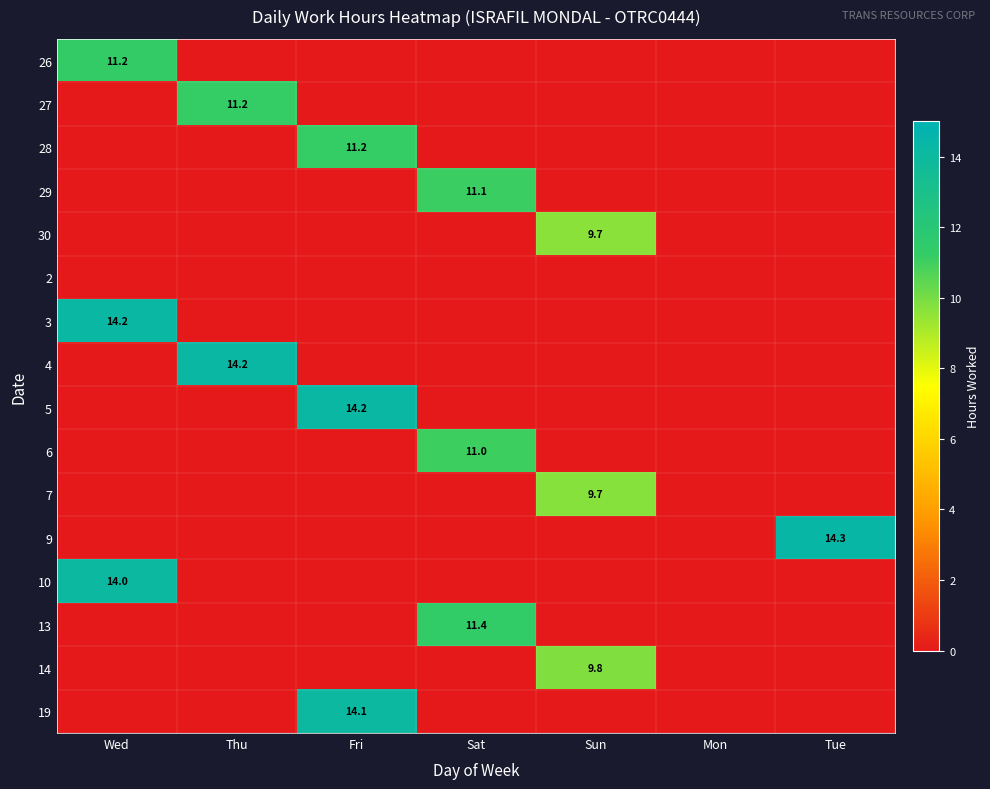

At Thu, list the series in order from smallest to largest.

26, 28, 29, 30, 2, 3, 5, 6, 7, 9, 10, 13, 14, 19, 27, 4